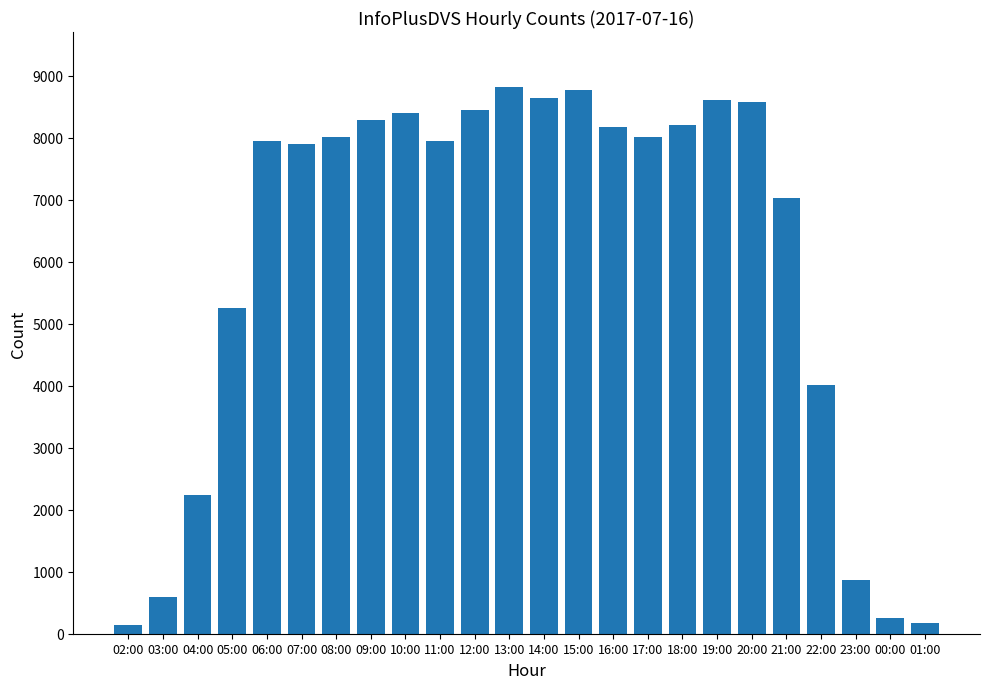

At which label is the value closest to 4485?

22:00